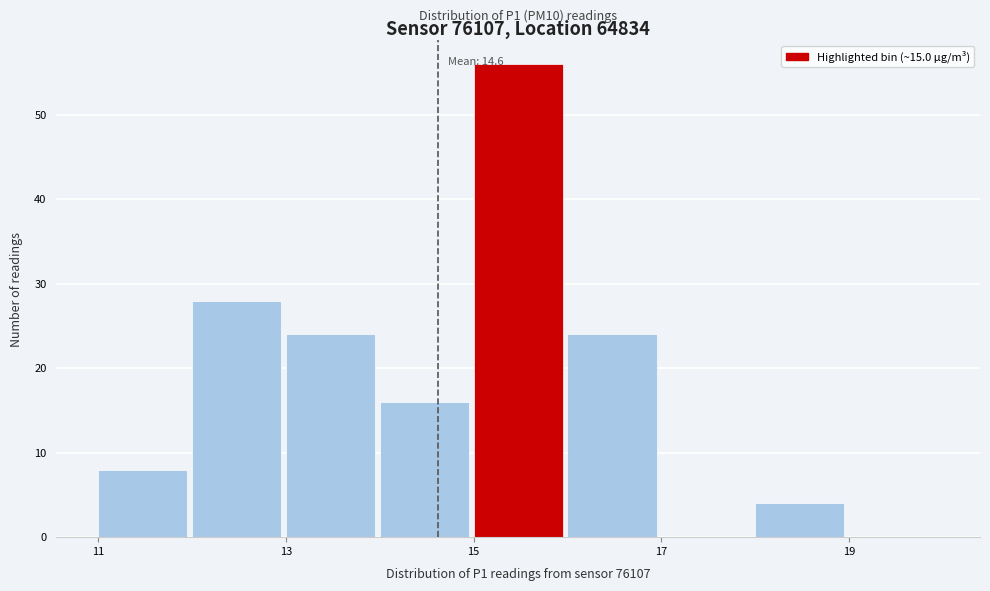

Which range on the x-axis has the tallest bar?

15 to 16